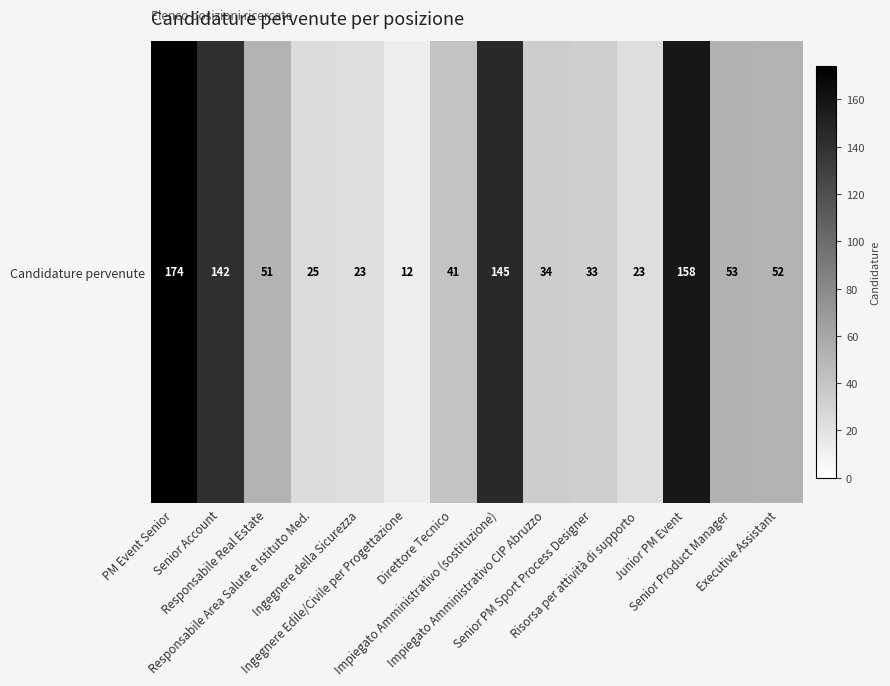

List the labels in order of value, largest first.

PM Event Senior, Junior PM Event, Impiegato Amministrativo (sostituzione), Senior Account, Senior Product Manager, Executive Assistant, Responsabile Real Estate, Direttore Tecnico, Impiegato Amministrativo CIP Abruzzo, Senior PM Sport Process Designer, Responsabile Area Salute e Istituto Med., Ingegnere della Sicurezza, Risorsa per attività di supporto, Ingegnere Edile/Civile per Progettazione